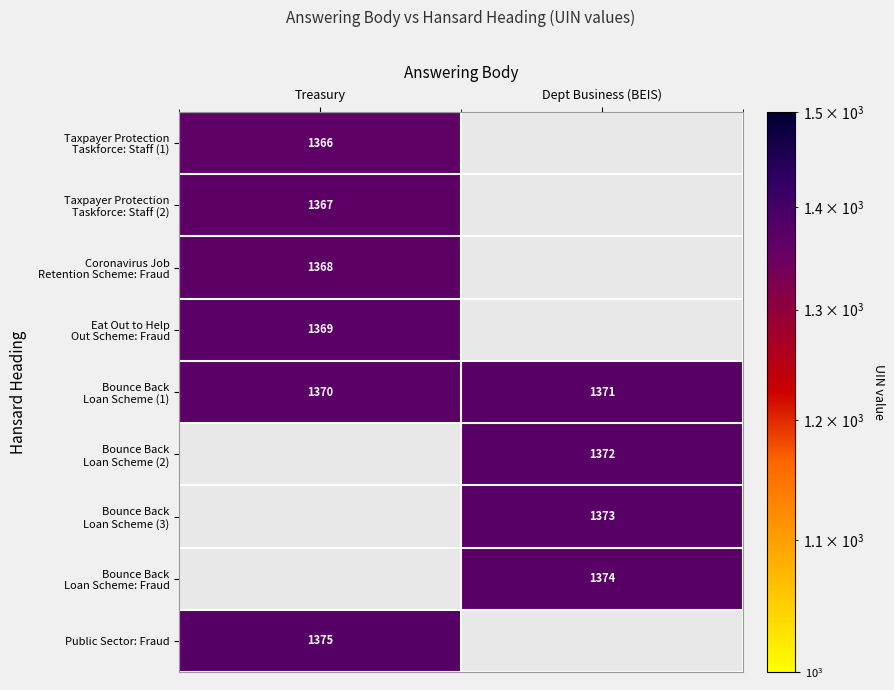

Which series has the largest range (max minus min)?

Bounce Back Loan Scheme (1)